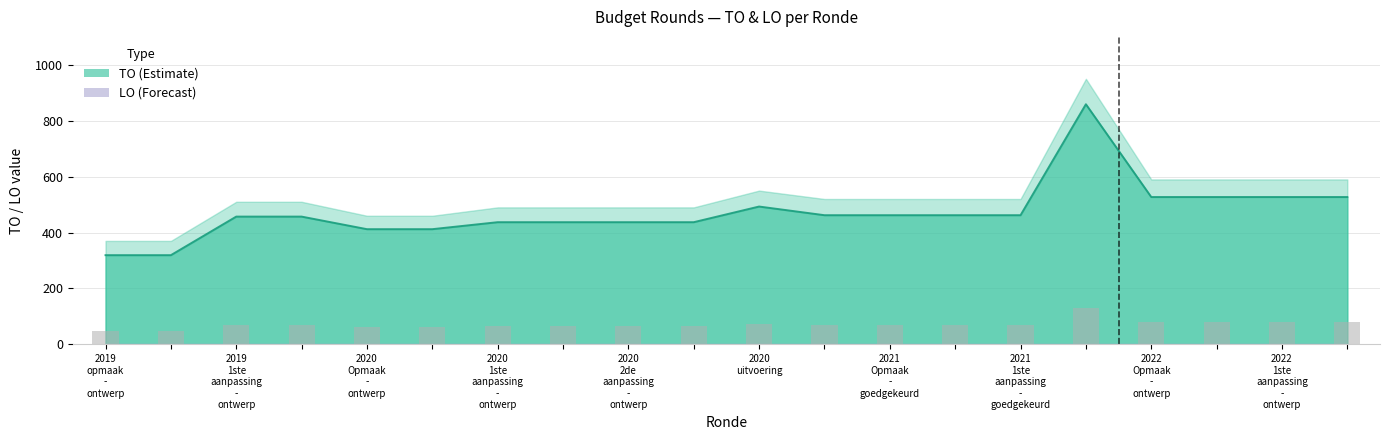

What is the average value?

472